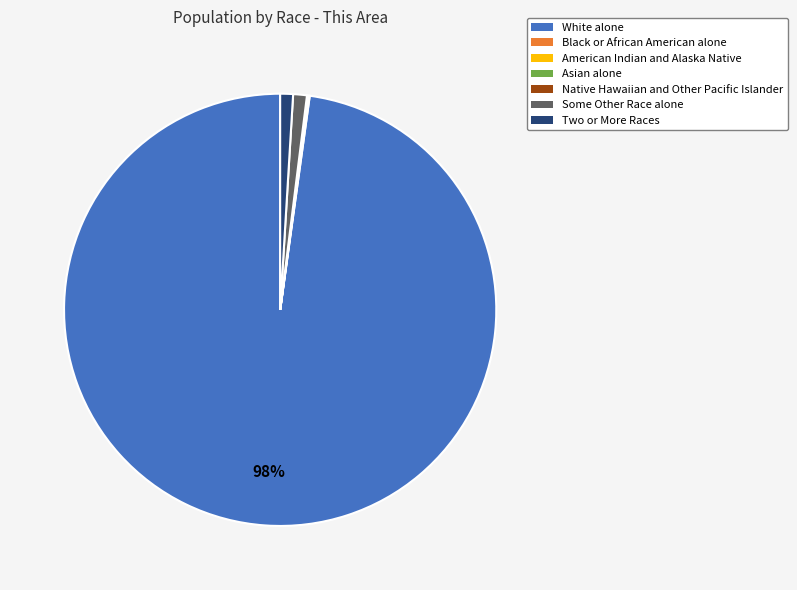

What is the largest slice in the pie chart?

White alone